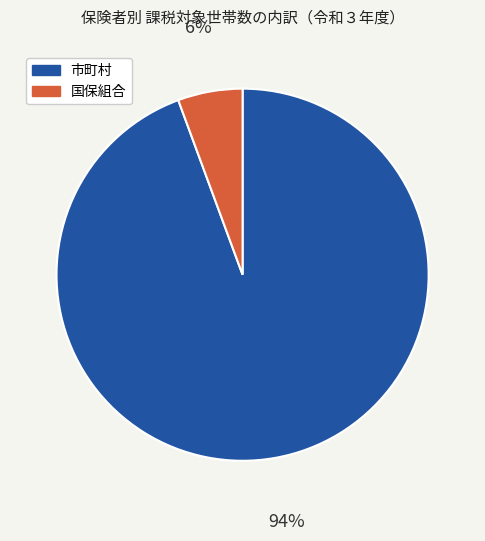

Is the sum of 市町村 and 国保組合 greater than half?

Yes